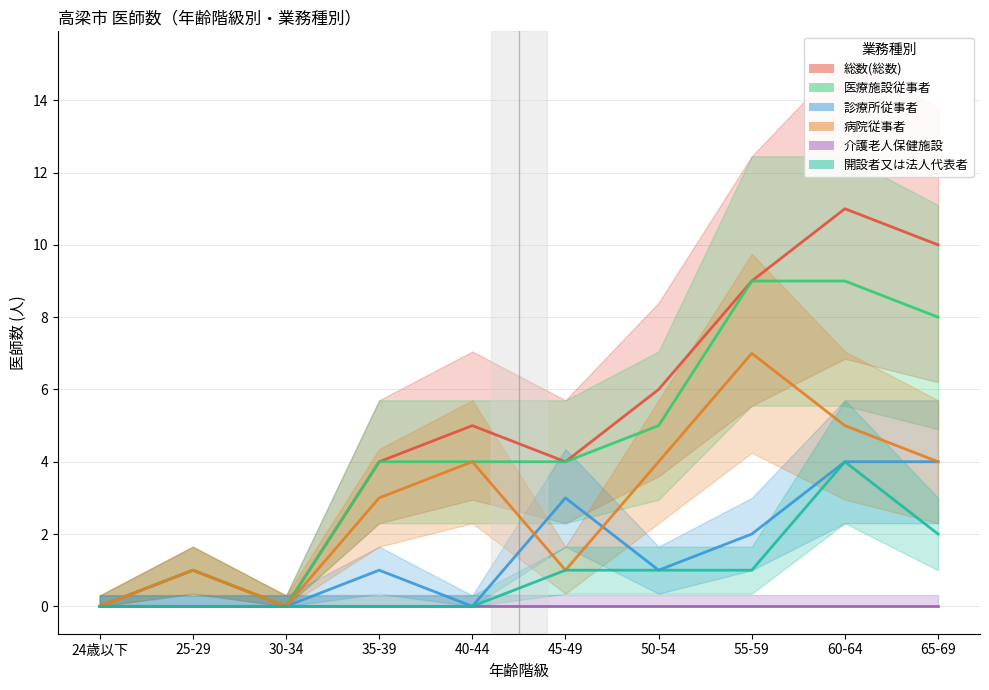

Is this an area chart (filled region under the line)?

No